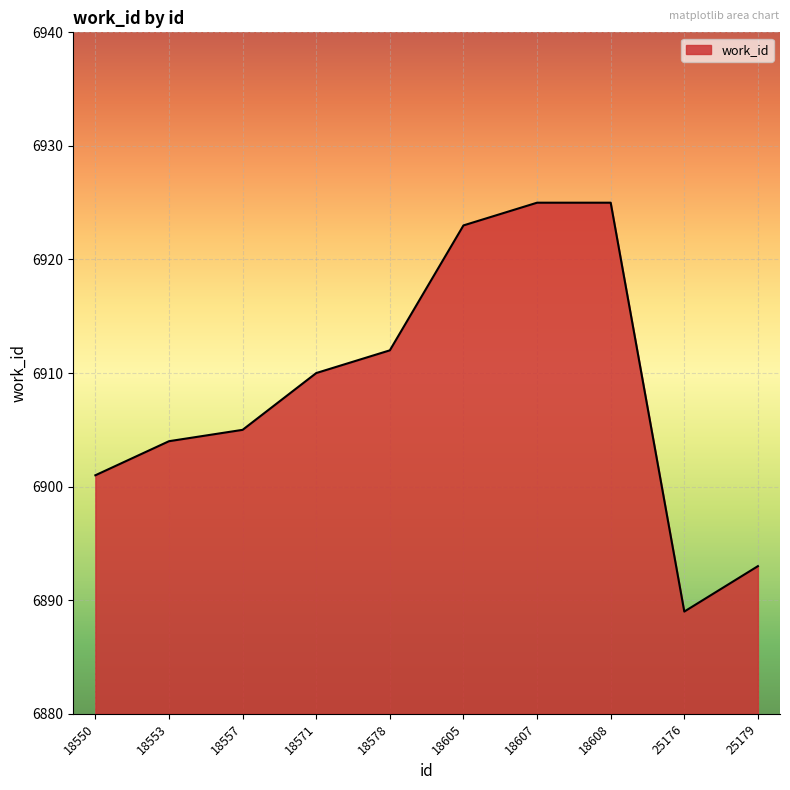

How many interior local valleys (lower than both neighbors) does the data have?

1